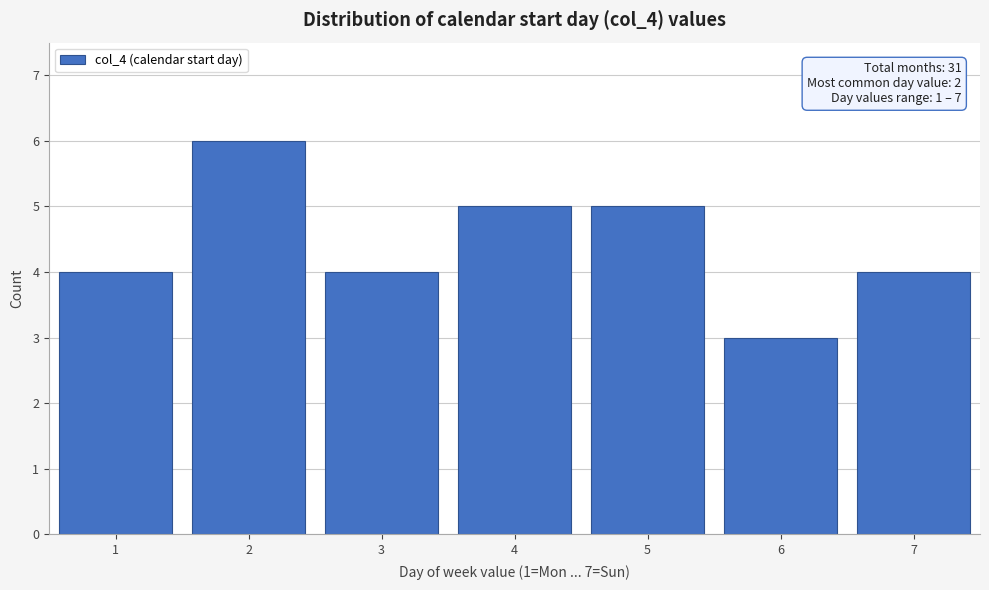

Reading left to right, transcribe all the data shown in this chart.

4	6	4	5	5	3	4